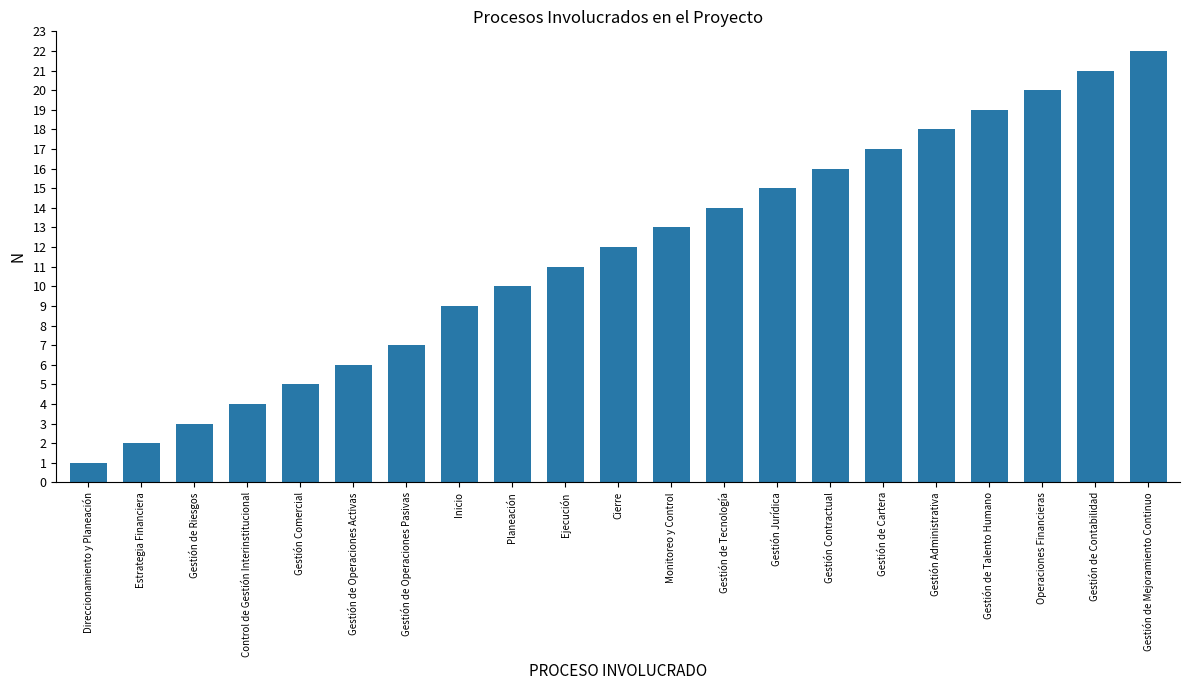

Which label corresponds to the largest value in the chart?

Gestión de Mejoramiento Continuo